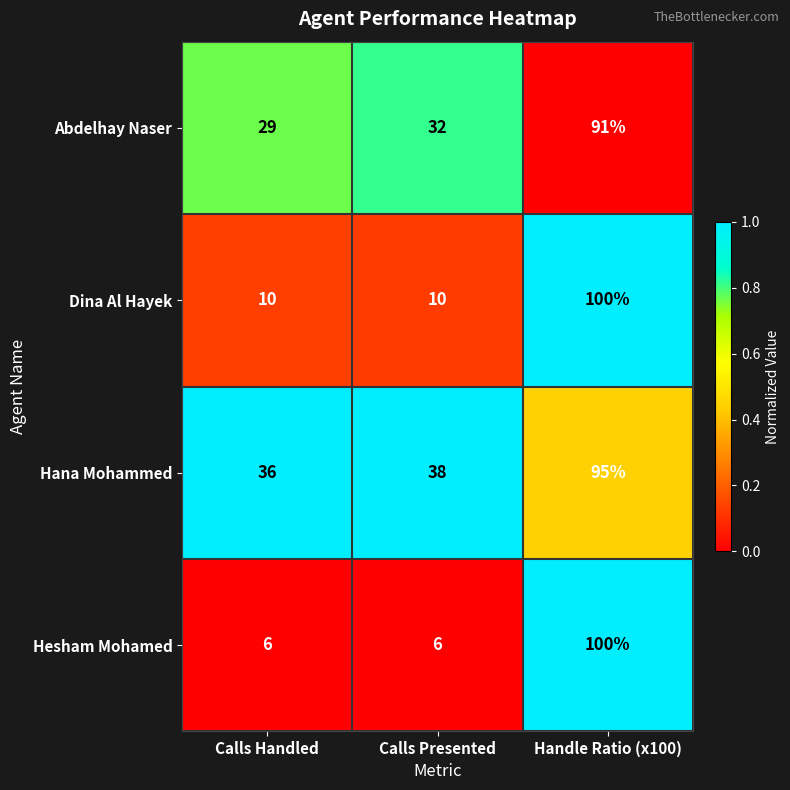

Read the Hesham Mohamed value at Handle Ratio (x100).

100